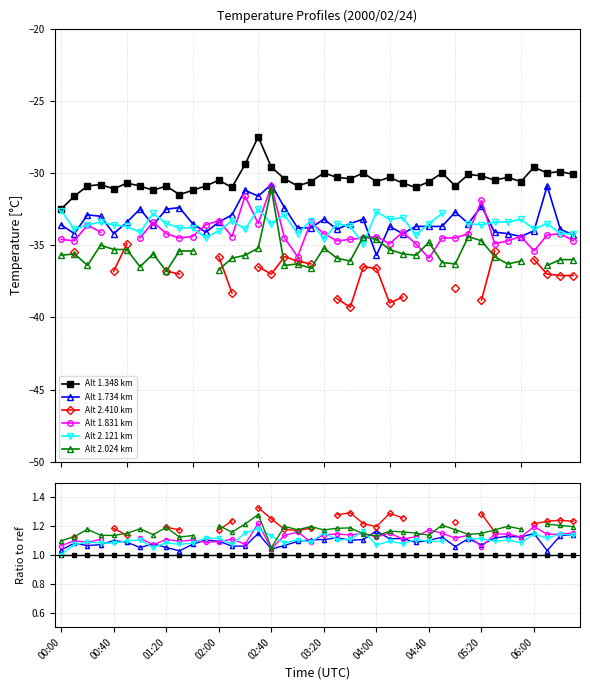

Between 11 and 21, which series saw the biggest shift?

Alt 1.831 km